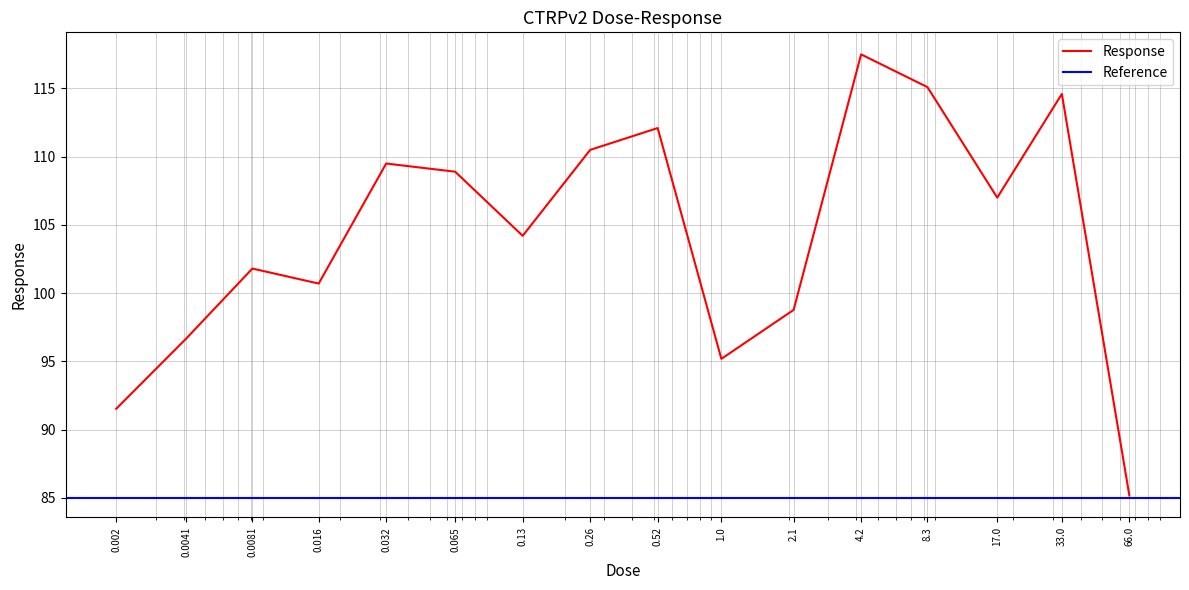

What is the value of the 5th point from the left?

109.5